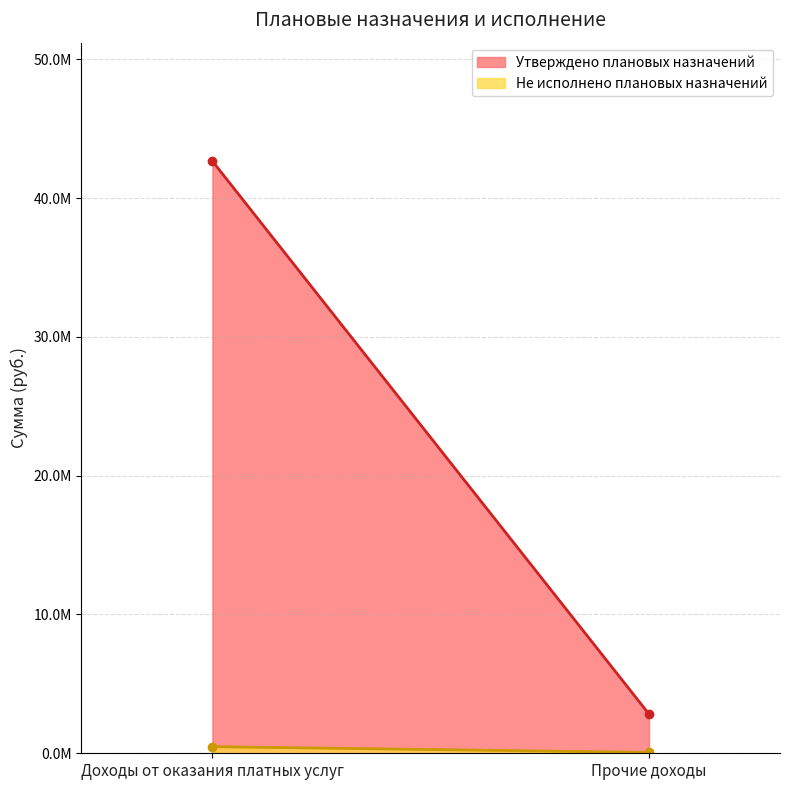

Reading left to right, transcribe all the data shown in this chart.

Утверждено плановых назначений: 42661012.0	2823640.4
Не исполнено плановых назначений: 476200.0	62284.2